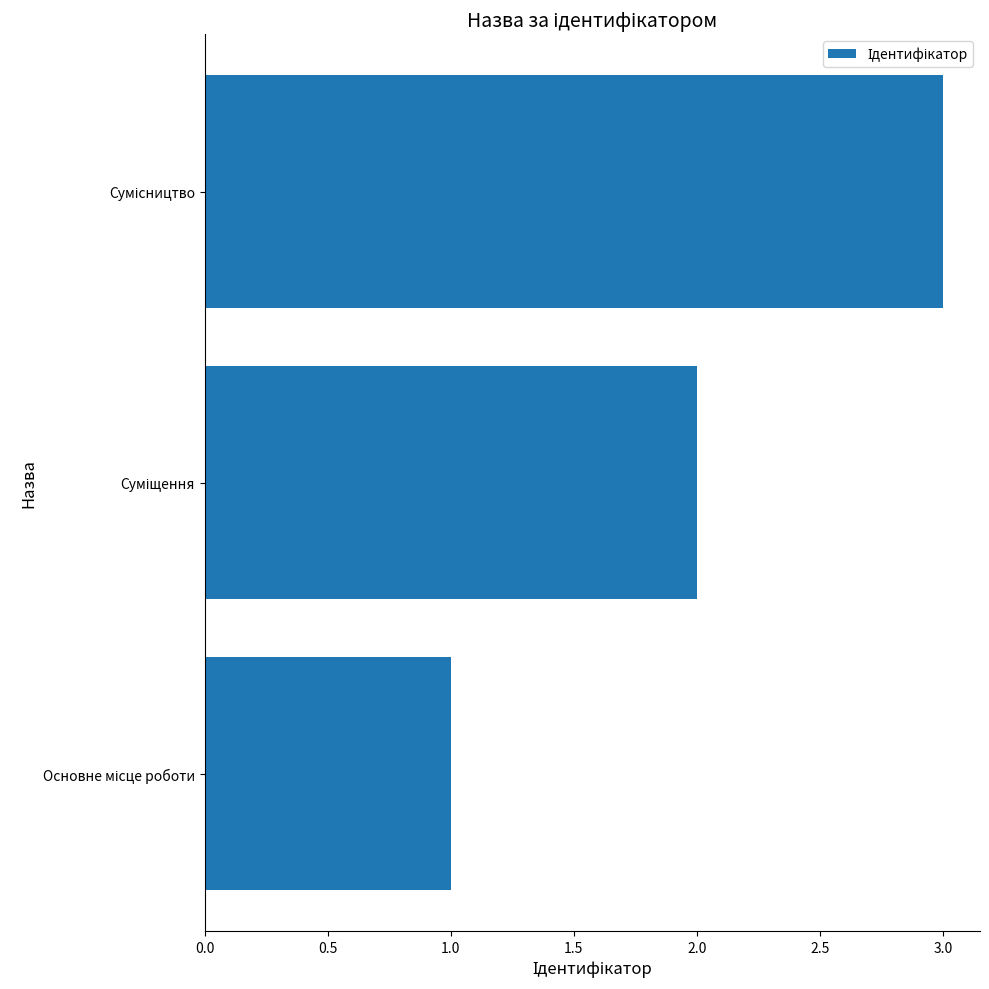

What is the greatest value displayed?

3